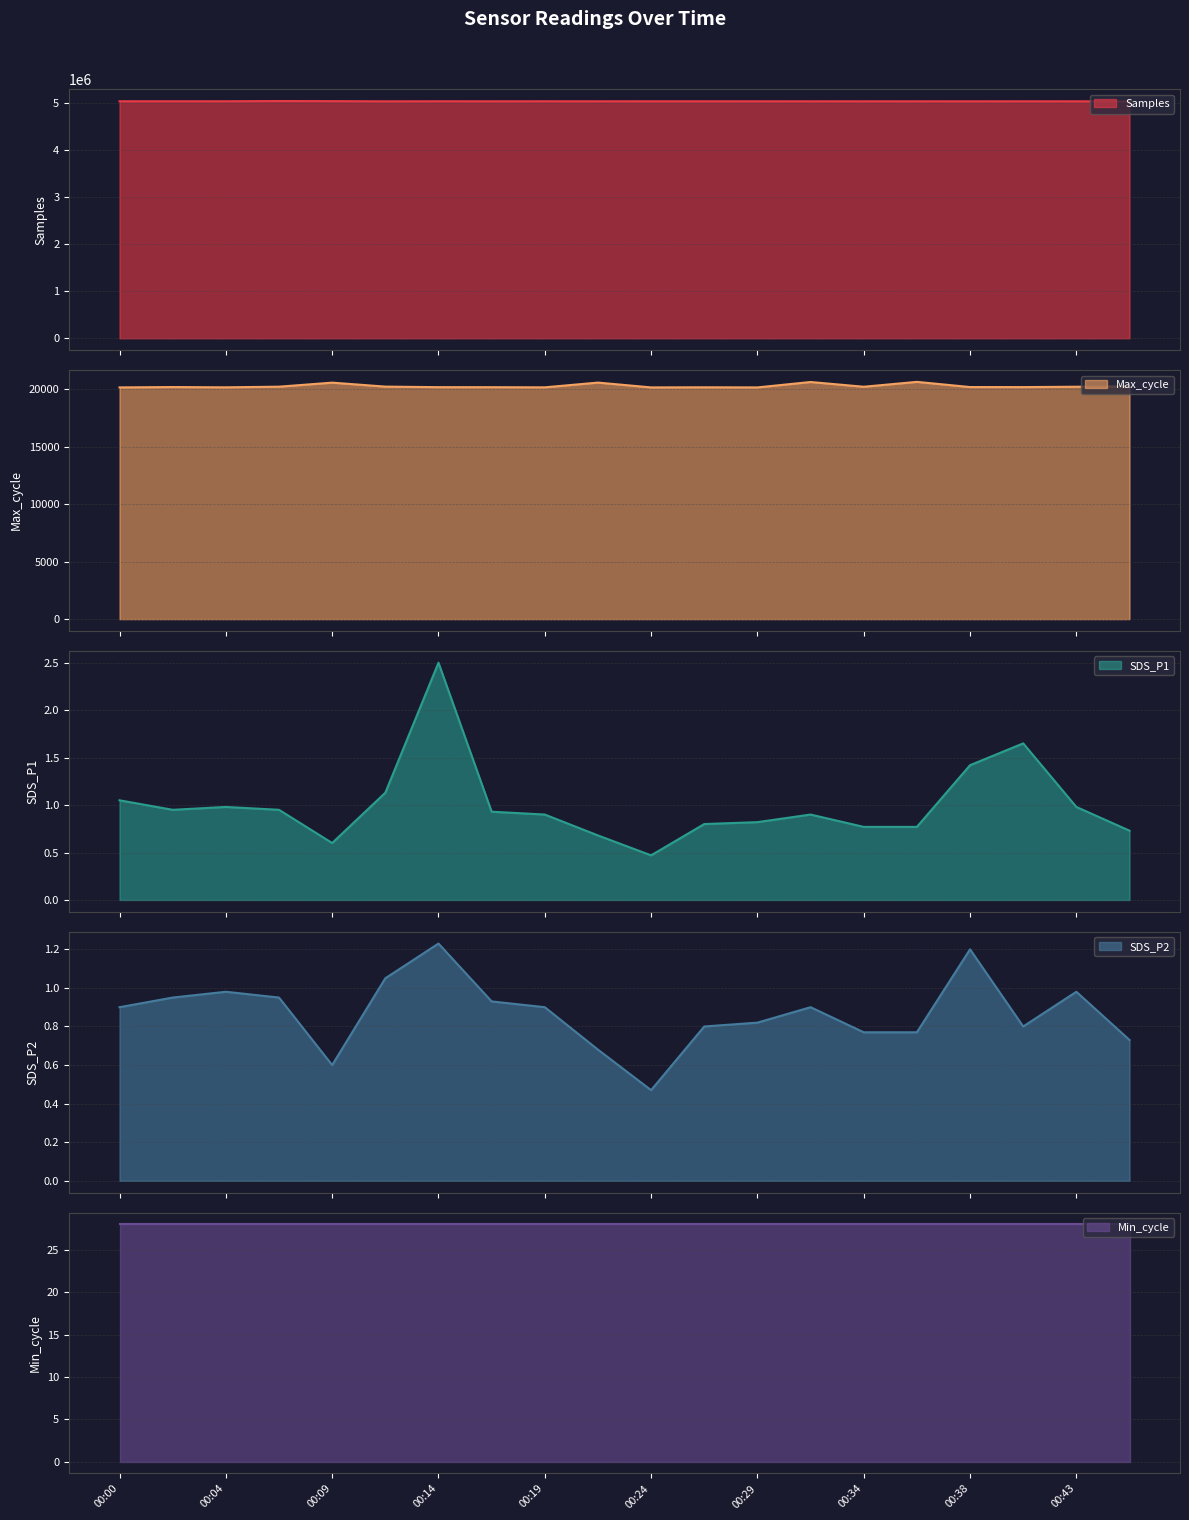

At which label does SDS_P2 reach its minimum?

00:24